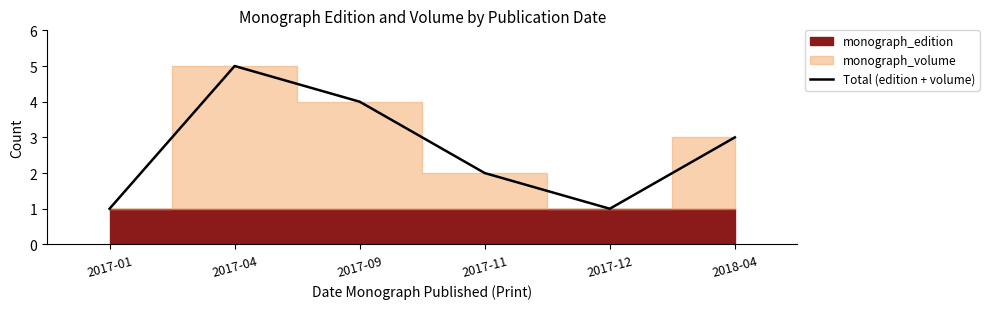

List the labels in order of value, largest first.

2017-04, 2017-09, 2018-04, 2017-11, 2017-01, 2017-12